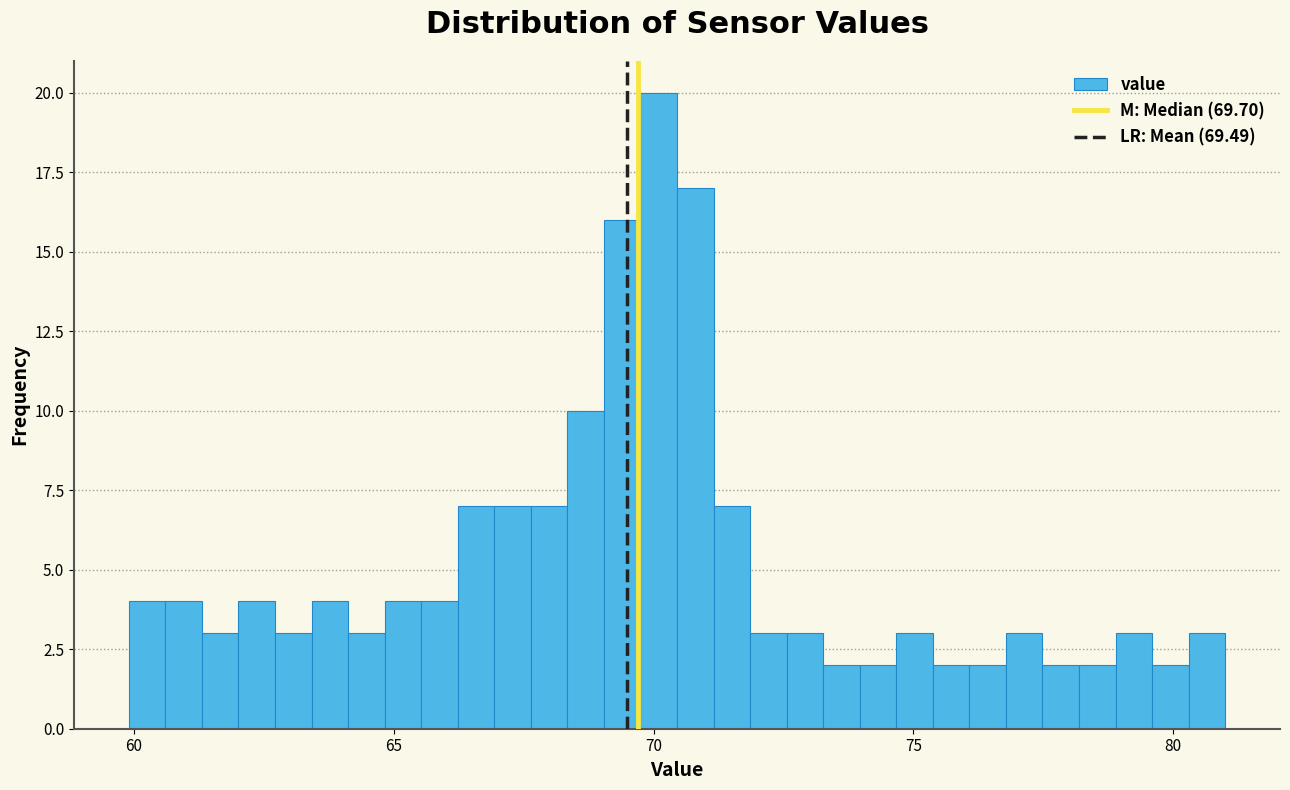

Read against the x-axis, roughly where is the centre of the tallest bar?

70.0